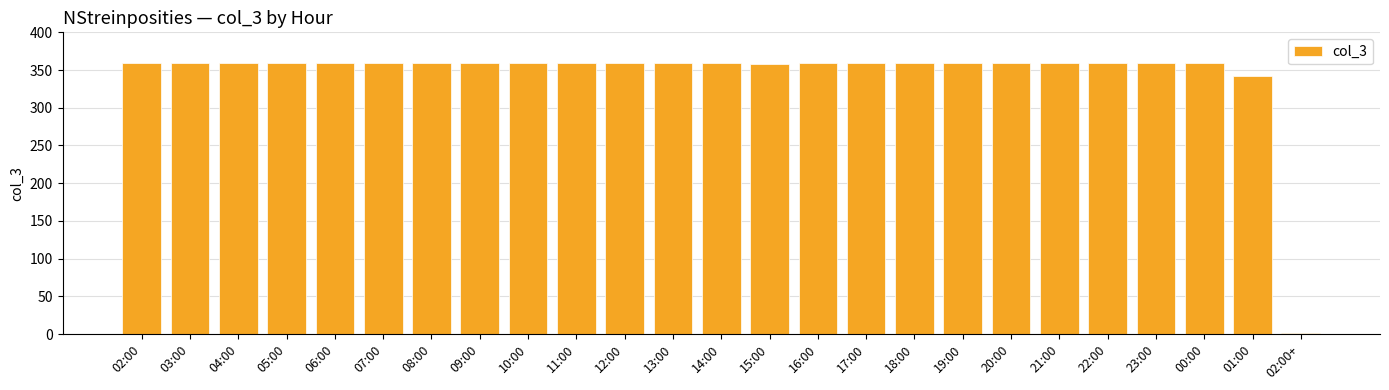

Approximately how many times larger is the value at 22:00 compared to 09:00?

1.0